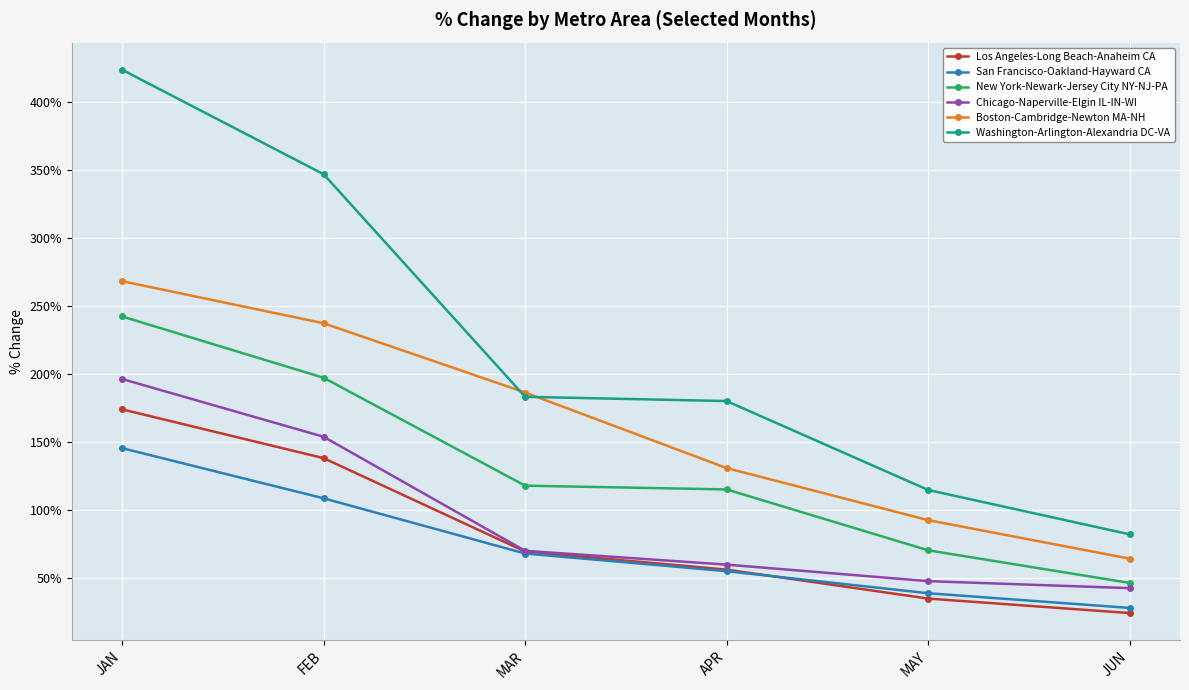

What is the total value across all series at JAN?

1450.0